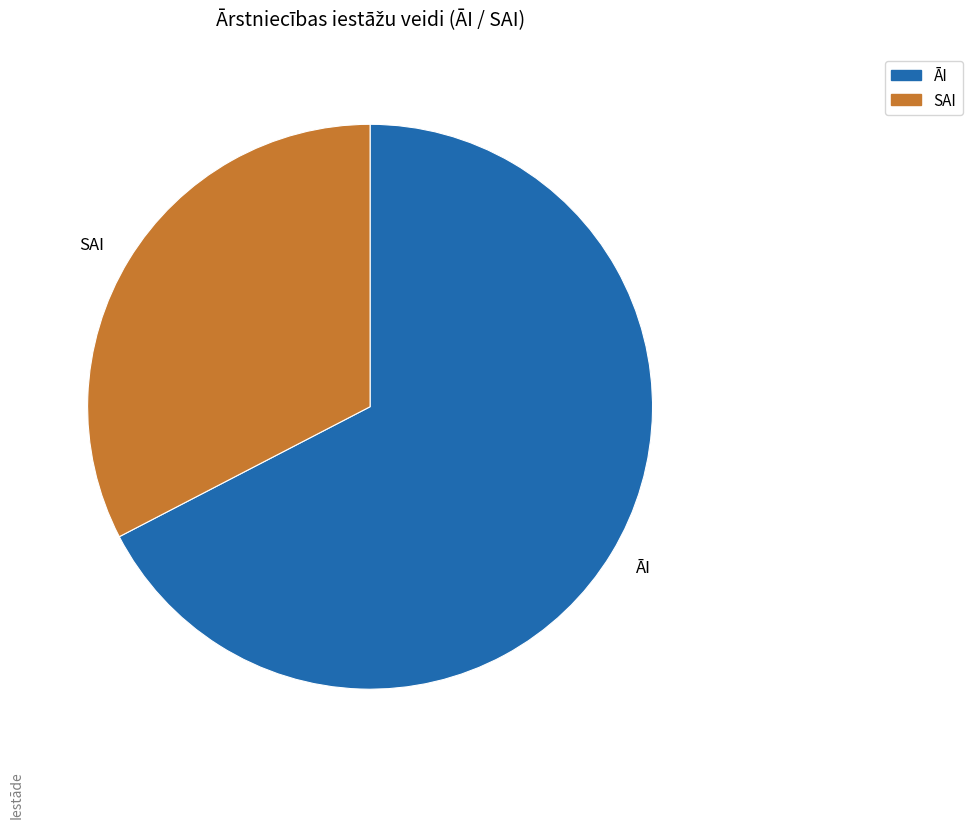

Is the sum of SAI and ĀI greater than half?

Yes